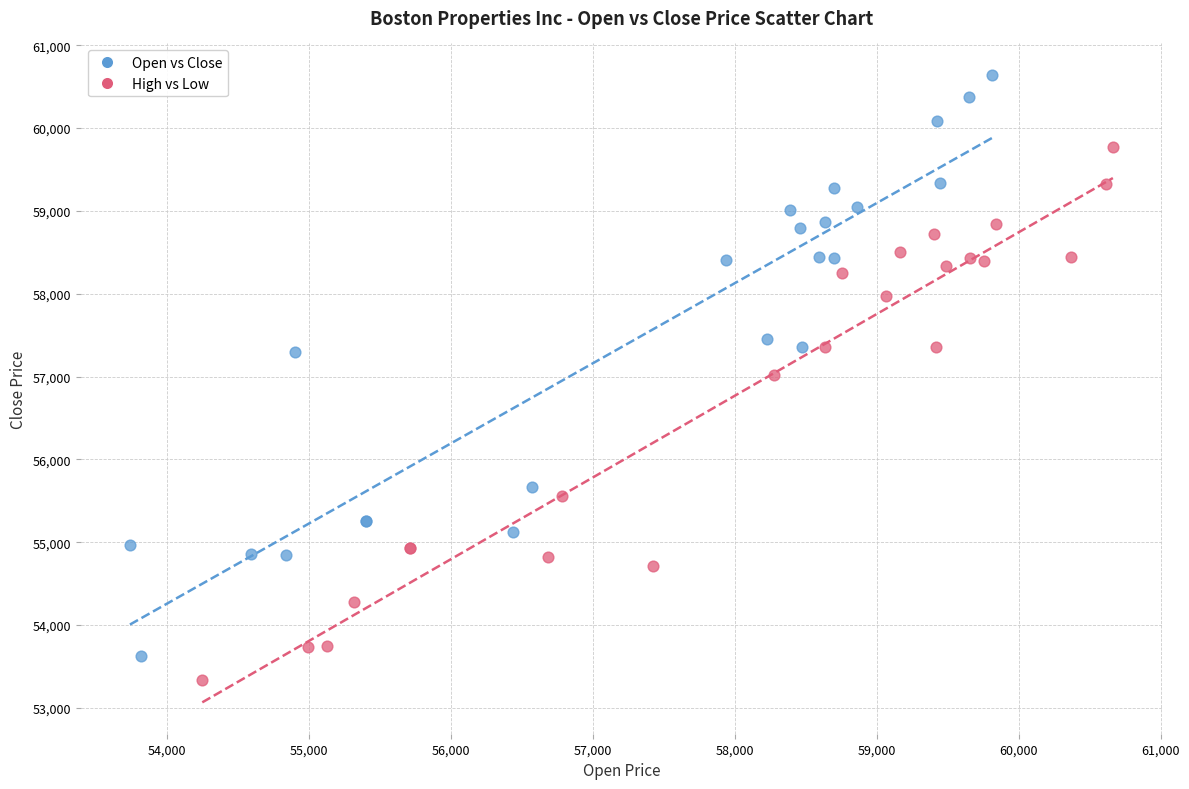

Which series has the widest spread of Y values?

Open vs Close